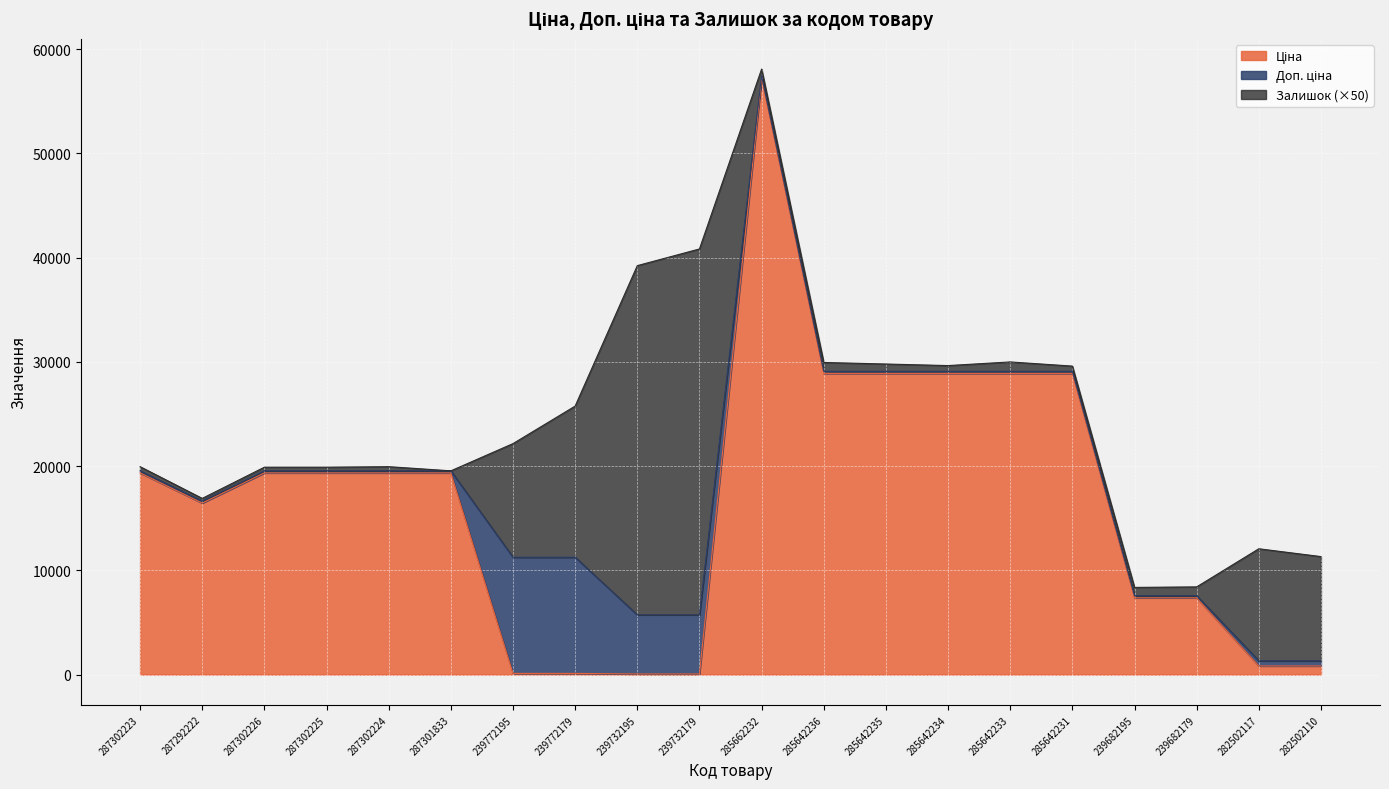

Which category has the lowest value across all series?

239732195